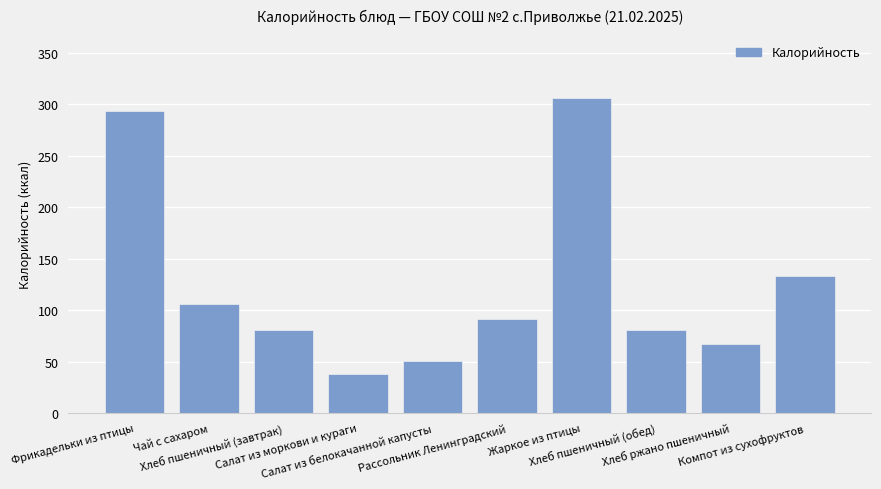

How many distinct data groups are displayed?

1